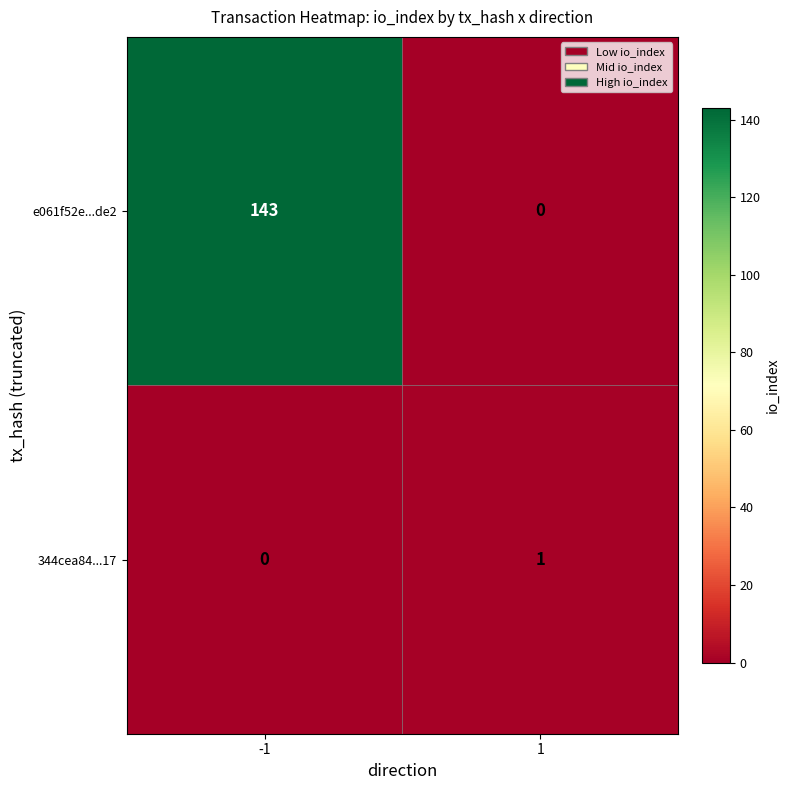

Between -1 and 1, which series saw the biggest shift?

e061f52e...de2